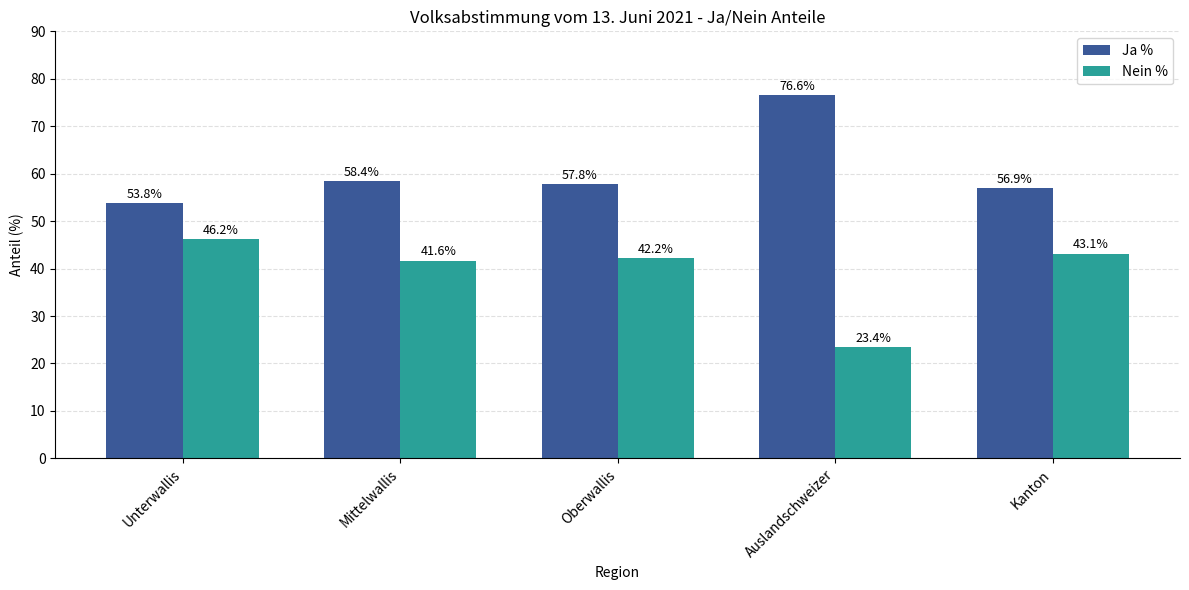

The Ja % series shows 57.8 at Oberwallis. True or false?

True